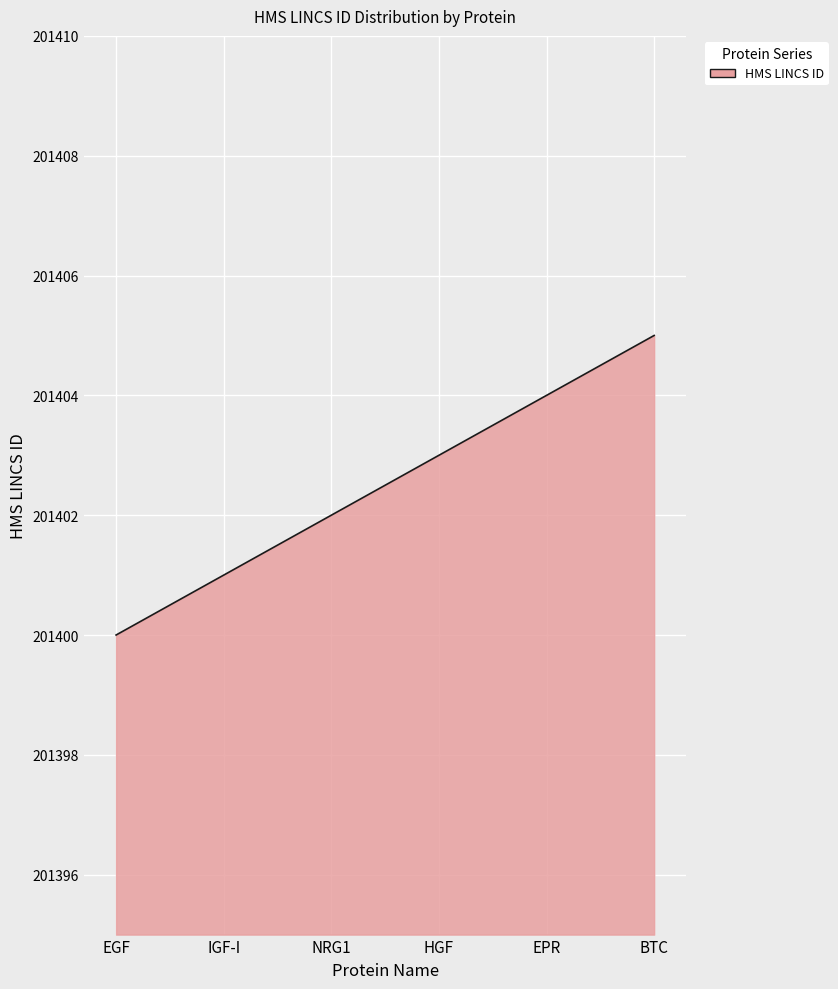

What is the greatest value displayed?

201405.0